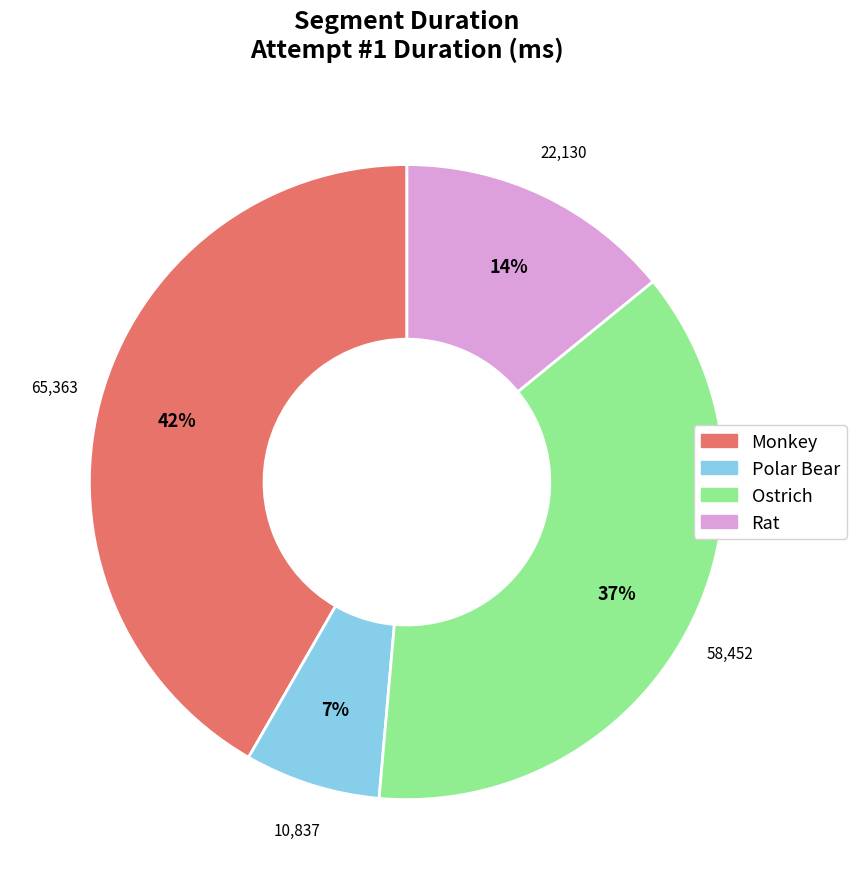

Is Rat the majority of the pie?

No